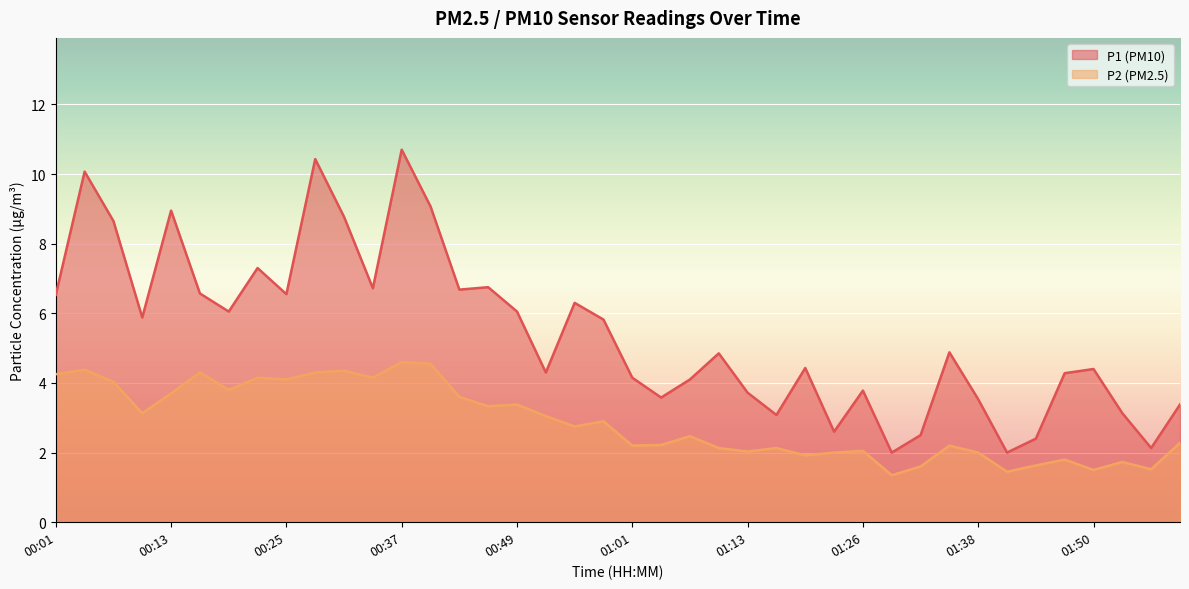

What is the value of the P2 point at the 11th from the left?

4.3